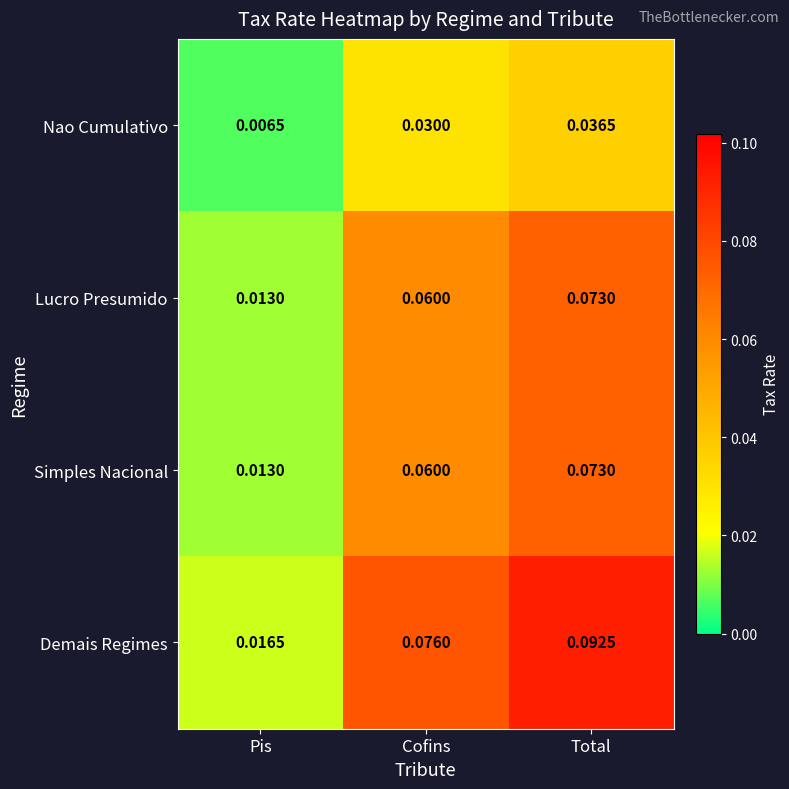

Which label corresponds to the smallest value in the chart?

Pis